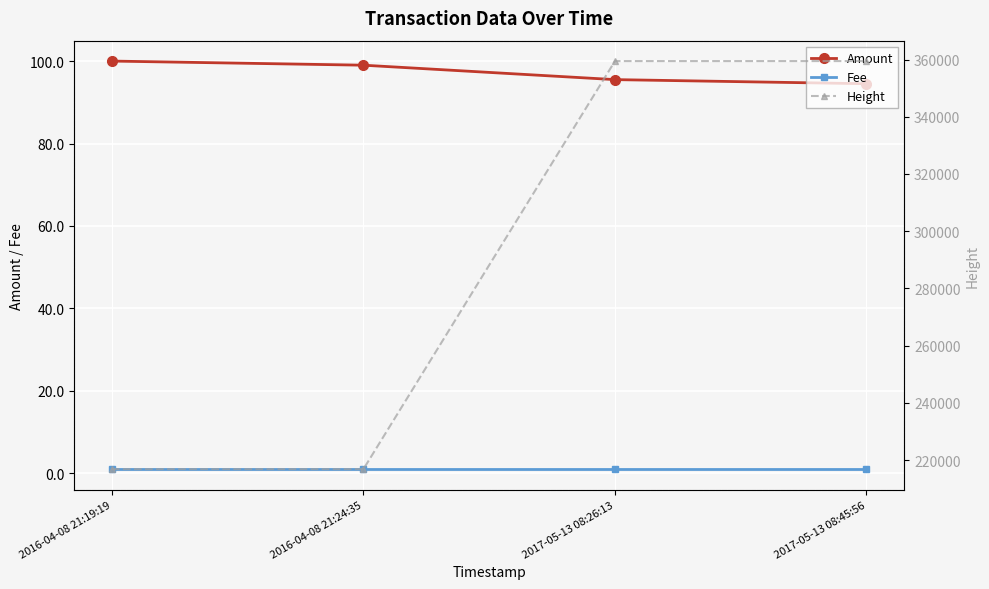

At which category is the sum across all series the highest?

2017-05-13 08:45:56